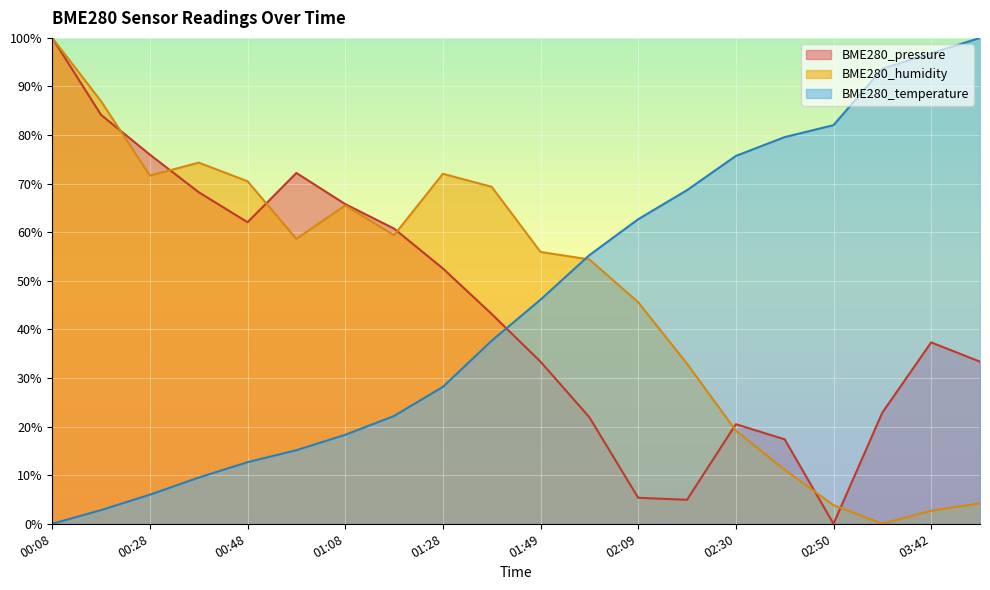

True or false: BME280_humidity has a value of 3.8 at 02:50.

True